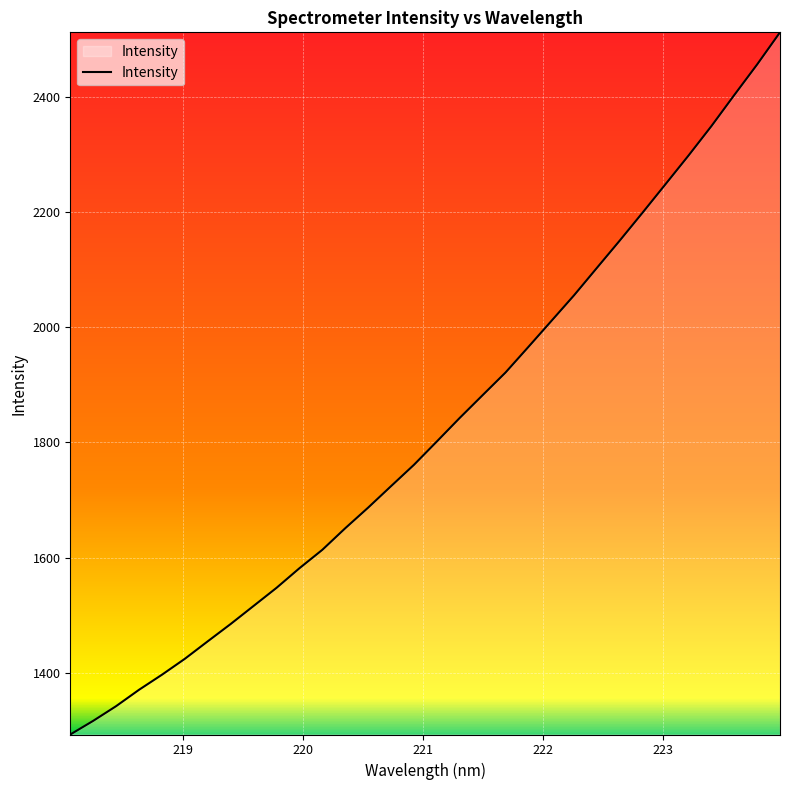

What is the sum of all values?

58367.4